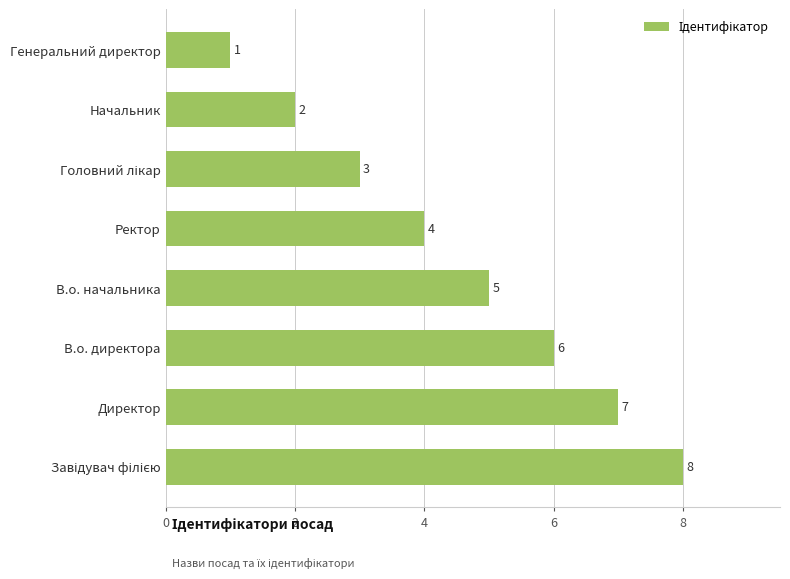

What is the difference between the maximum and minimum values?

7